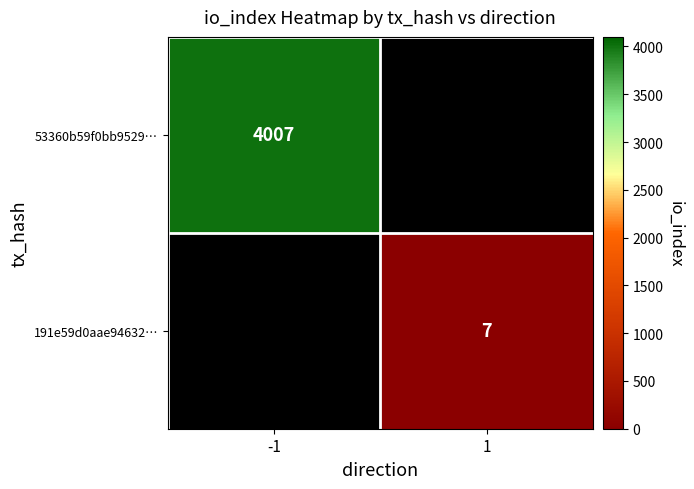

Is it true that 191e59d0aae94632… equals 7 at 1?

True